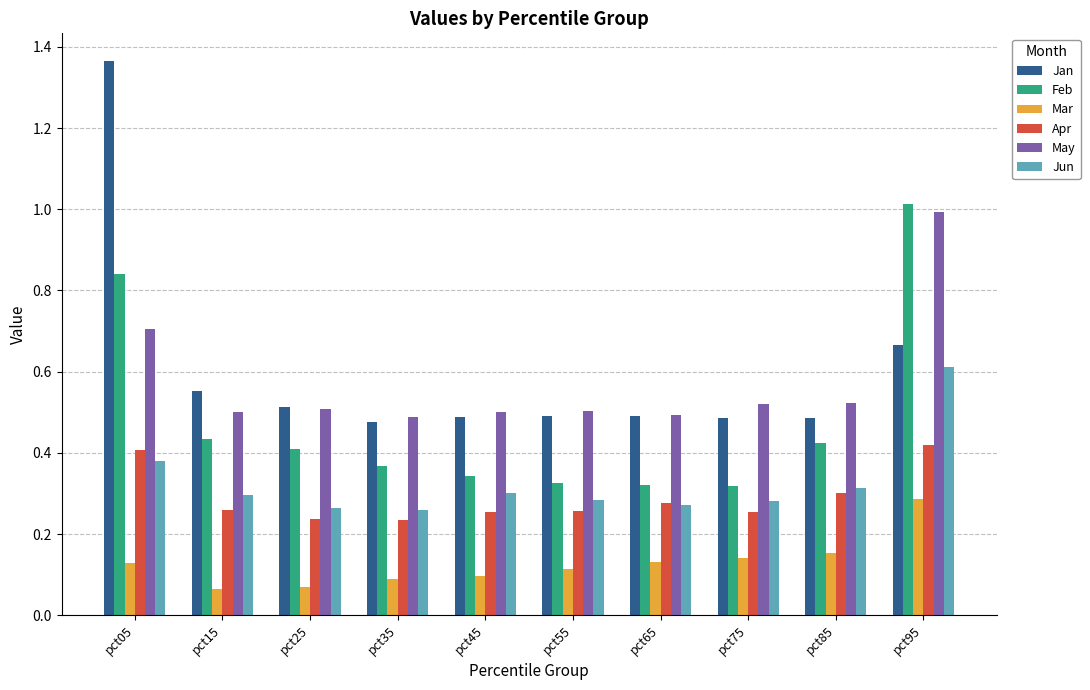

Is it true that Apr equals 0.4 at pct95?

True